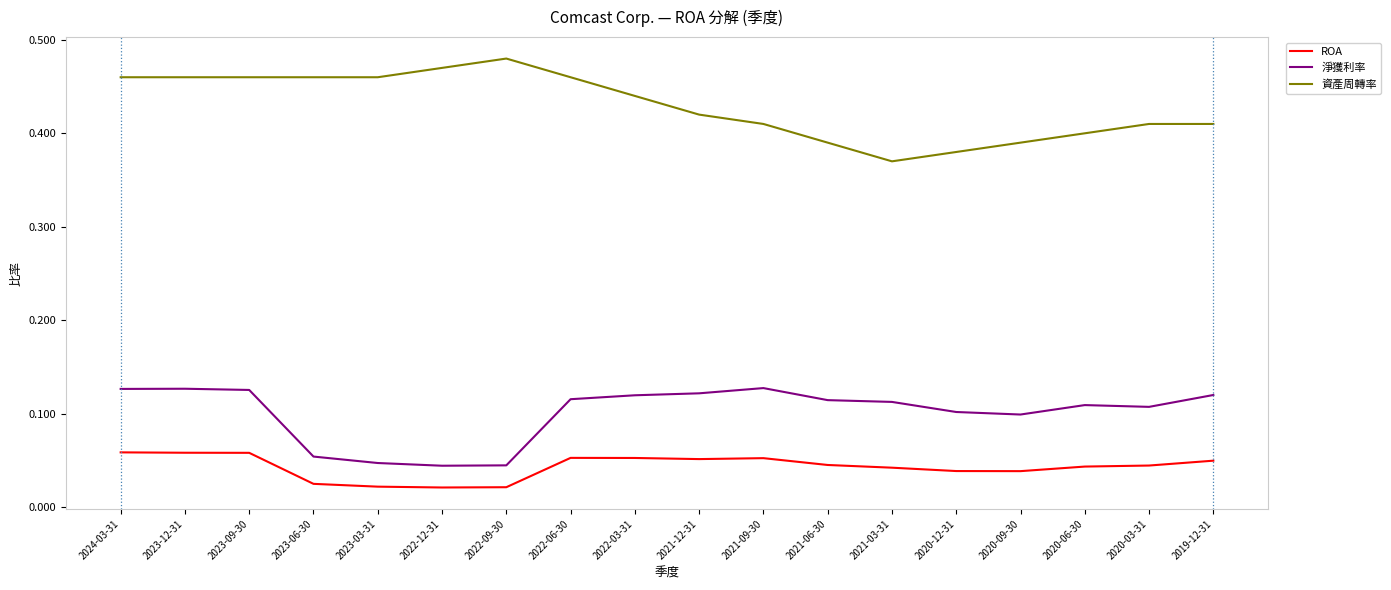

What is the total value across all series at 2024-03-31?

0.6